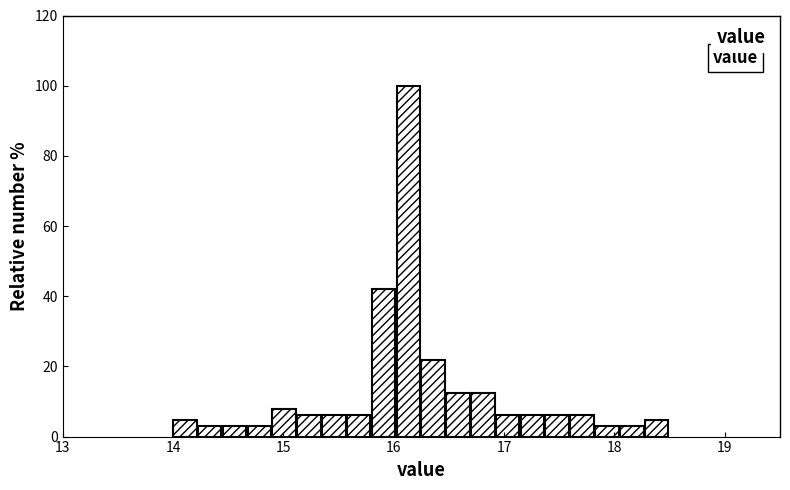

Read against the x-axis, roughly where is the centre of the tallest bar?

16.1